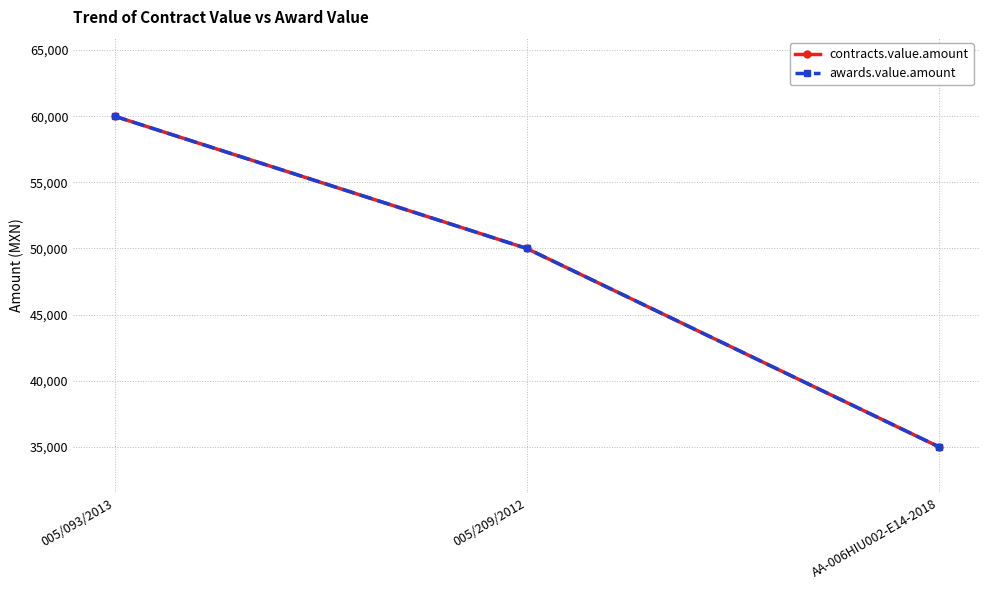

Does the chart have visible grid lines?

Yes